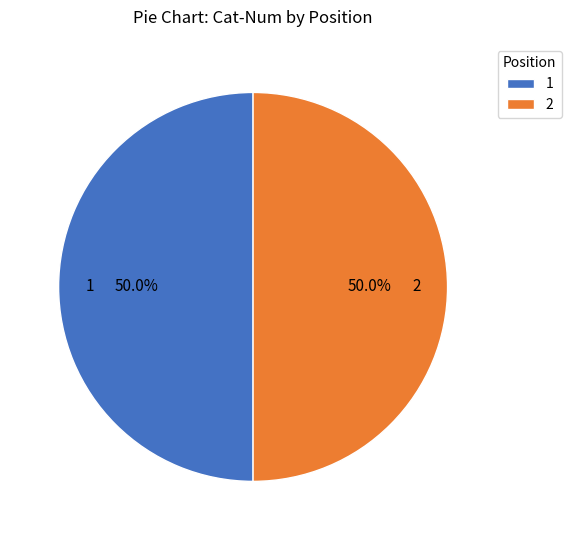

Count the number of slices in the pie.

2